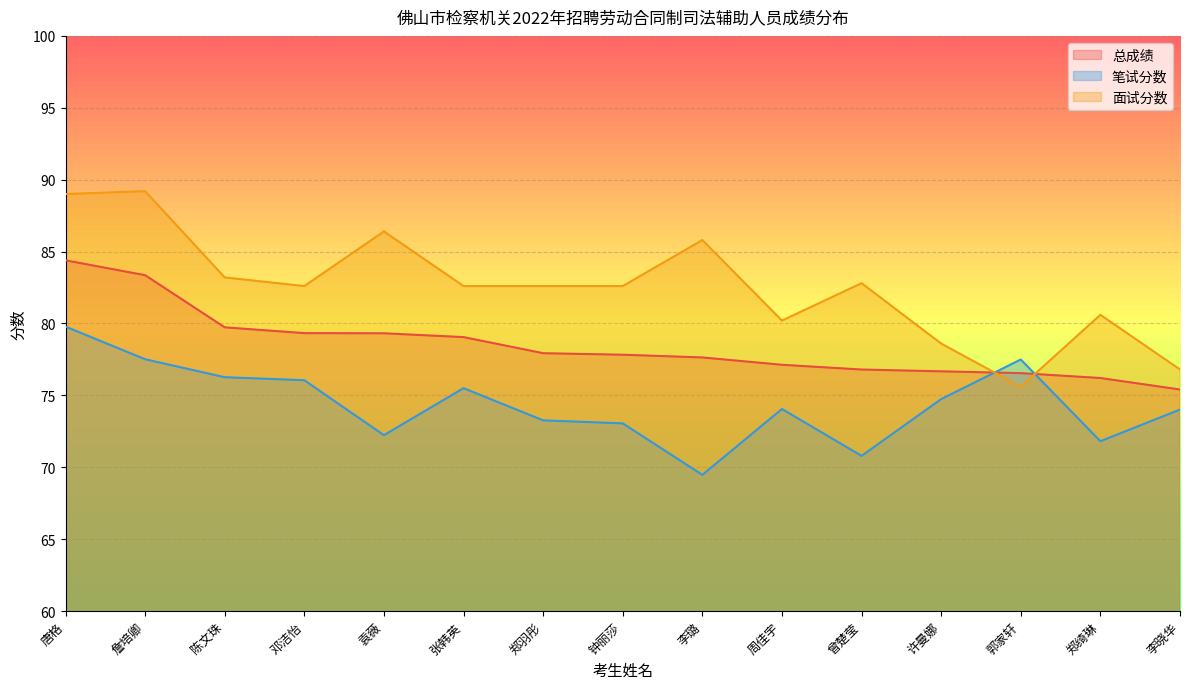

How many values in the 笔试分数 series are below 74?

6